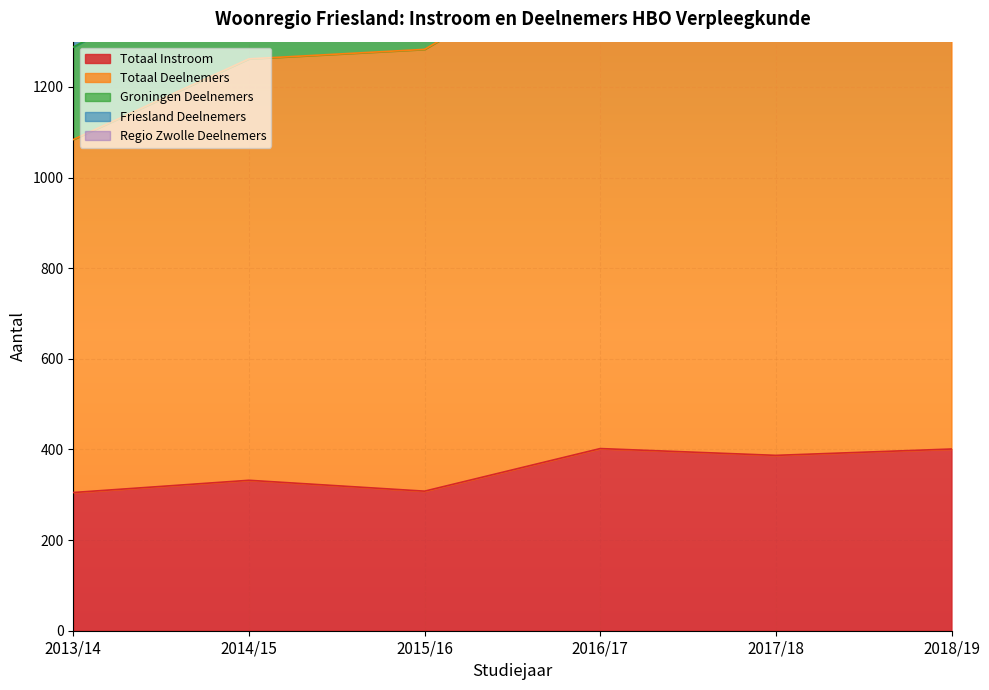

True or false: Totaal Deelnemers has more than 2 points higher than both neighbors.

False